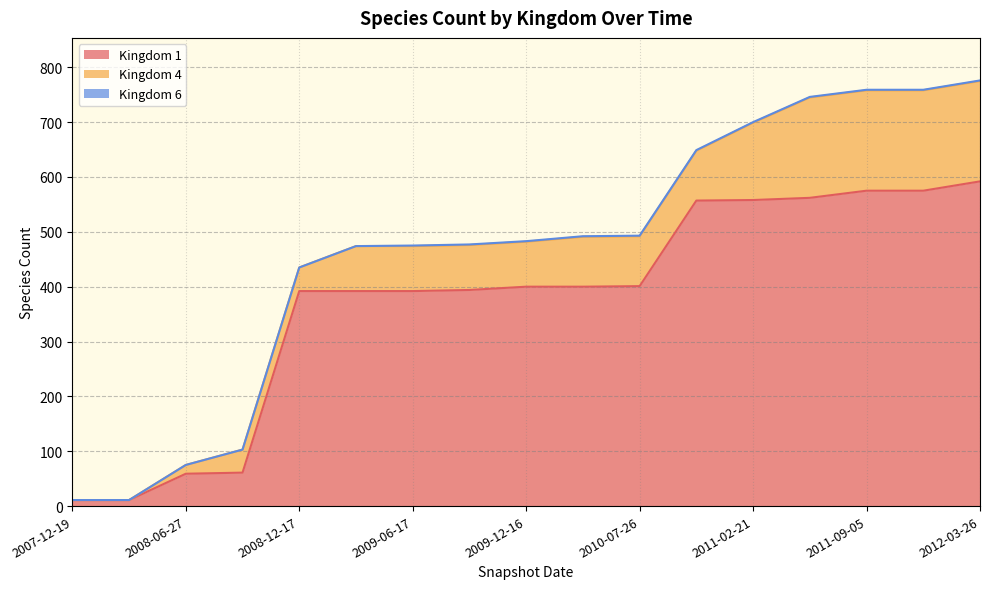

At which category is the sum across all series the highest?

2012-03-26